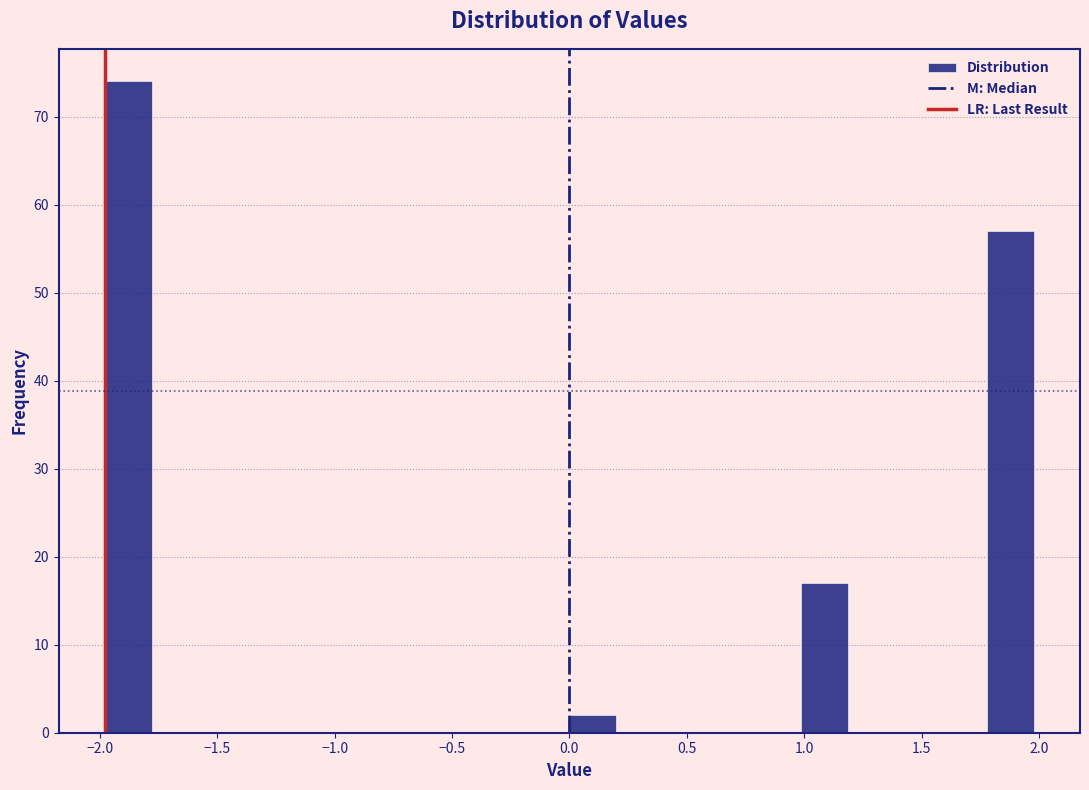

Around what value on the x-axis is the tallest bar? Give the approximate position of its centre, as read against the axis.

-1.90